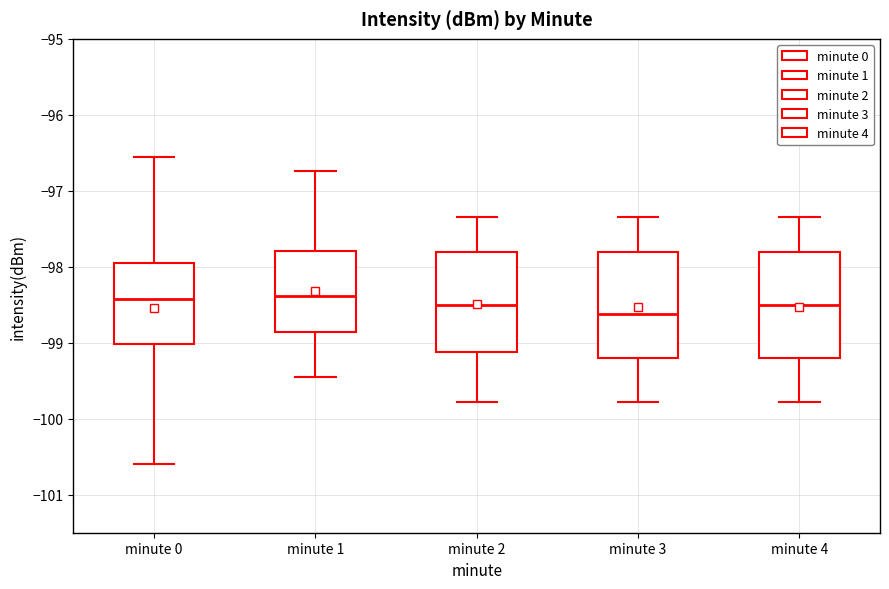

Reading left to right, transcribe this box plot: for each box, give where its median line is, the range the box spans, and where its two whiskers end, as read against the y-axis. The values are not printed on the chart, so give them approximately, as read against the axis.

minute 0: median -98.4, box -99.0 to -97.9, whiskers -100.6 to -96.5
minute 1: median -98.4, box -98.9 to -97.8, whiskers -99.4 to -96.7
minute 2: median -98.5, box -99.1 to -97.8, whiskers -99.8 to -97.3
minute 3: median -98.6, box -99.2 to -97.8, whiskers -99.8 to -97.3
minute 4: median -98.5, box -99.2 to -97.8, whiskers -99.8 to -97.3